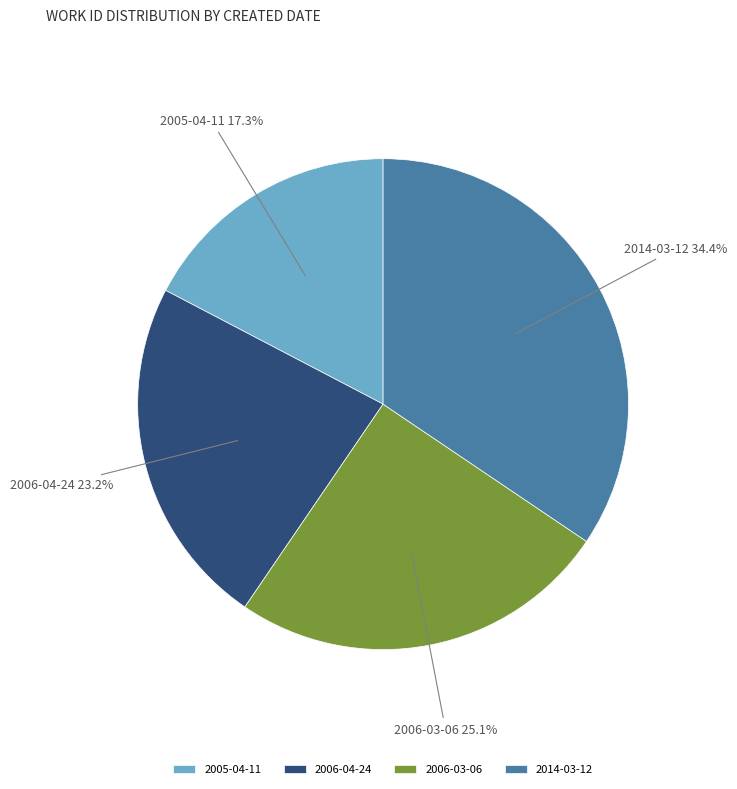

Rank the categories by value from lowest to highest.

2005-04-11, 2006-04-24, 2006-03-06, 2014-03-12